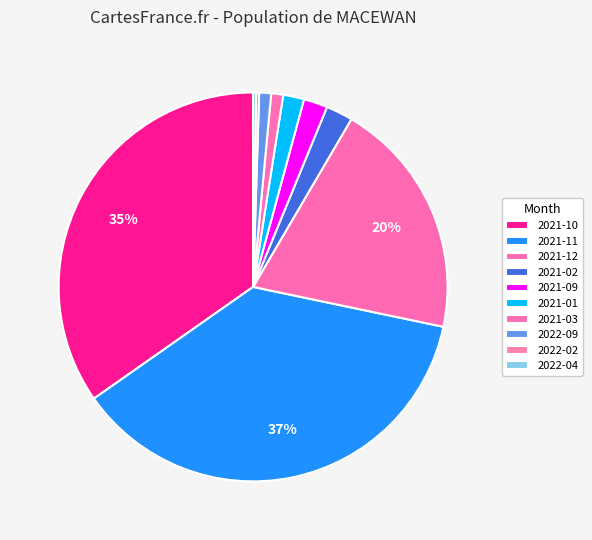

Which has a higher value, 2021-09 or 2021-01?

2021-09